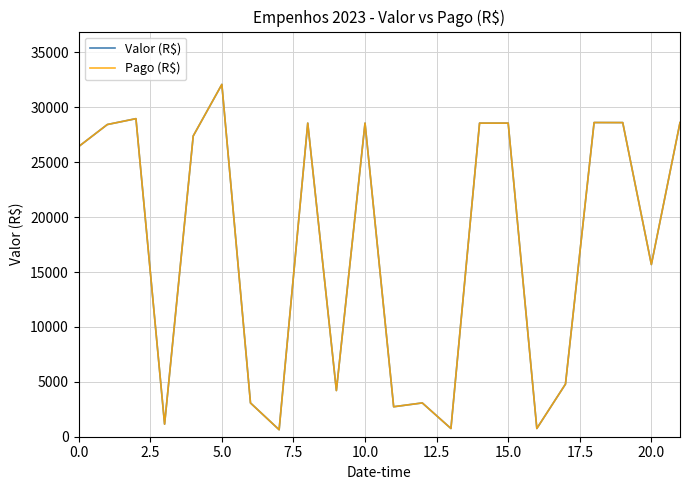

What is the difference between the maximum and minimum values in the Valor (R$) series?

31448.7